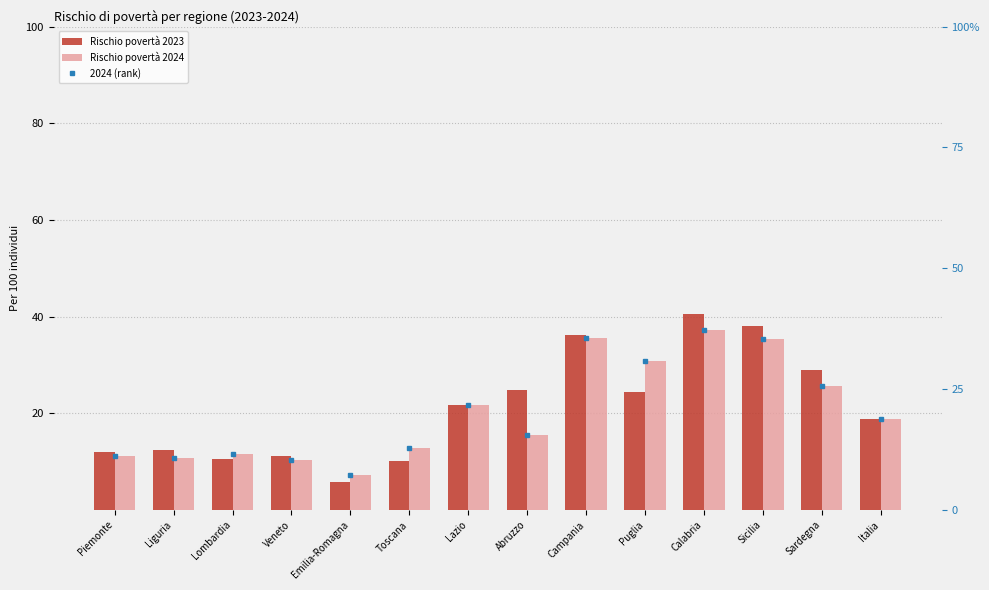

Is it true that Rischio povertà 2024 equals 16.3 at Piemonte?

False